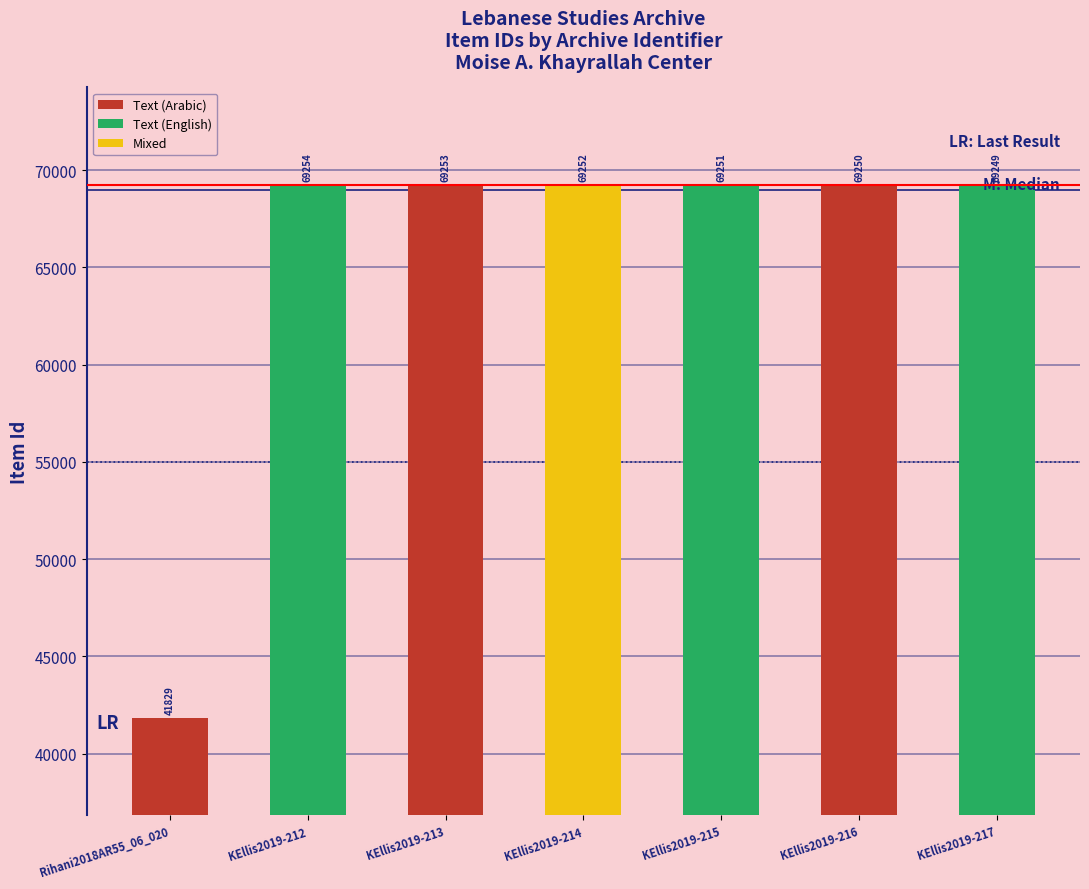

What is the sum of the values at KEllis2019-215 and KEllis2019-217?

138500